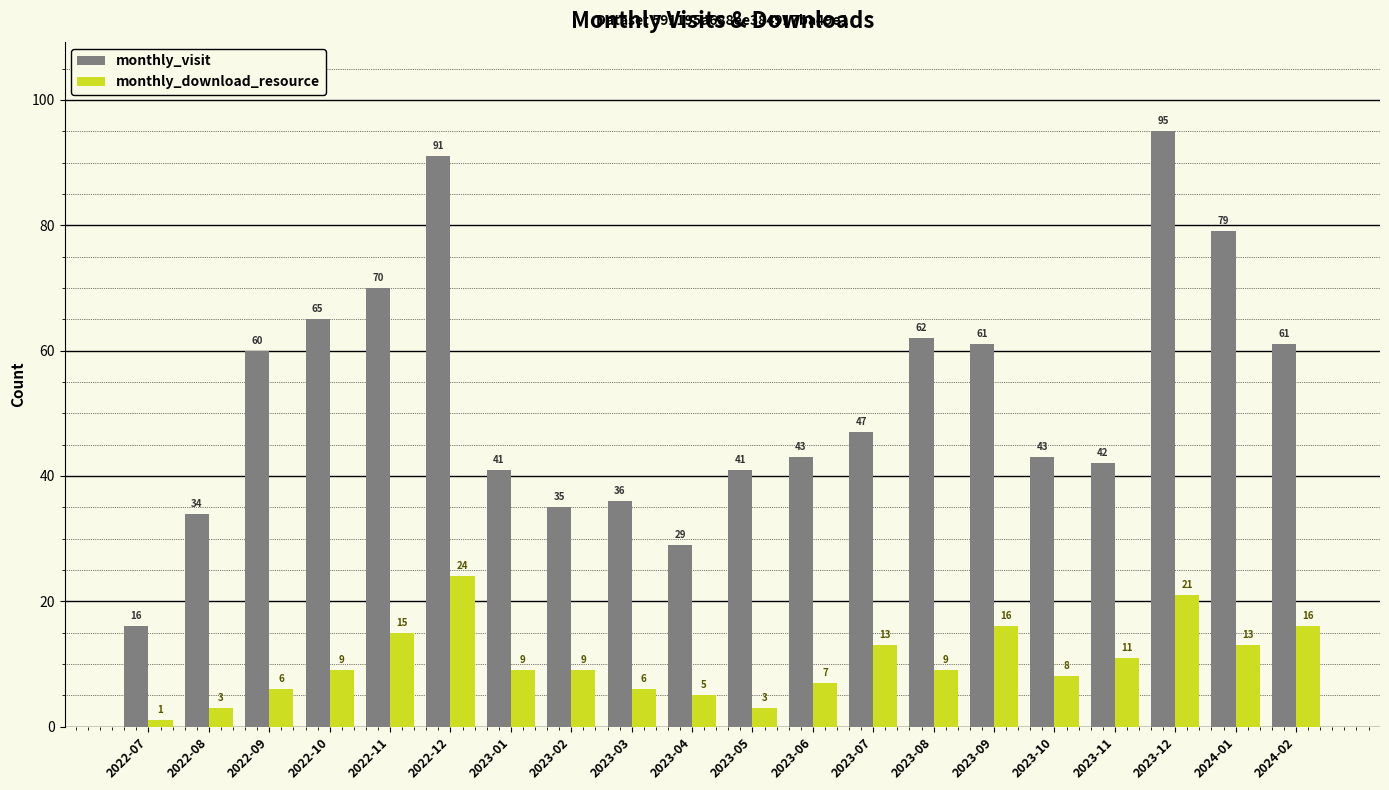

Where is monthly_visit nearest to the value 55?

2022-09